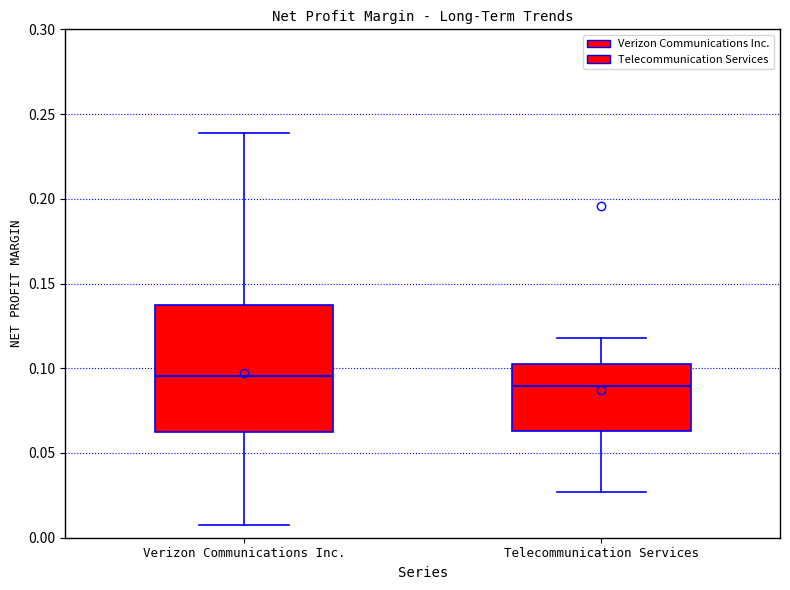

Where does the upper whisker of the box for Verizon Communications Inc. end on the y-axis? The values are not printed on the chart, so give them approximately, as read against the axis.

0.240